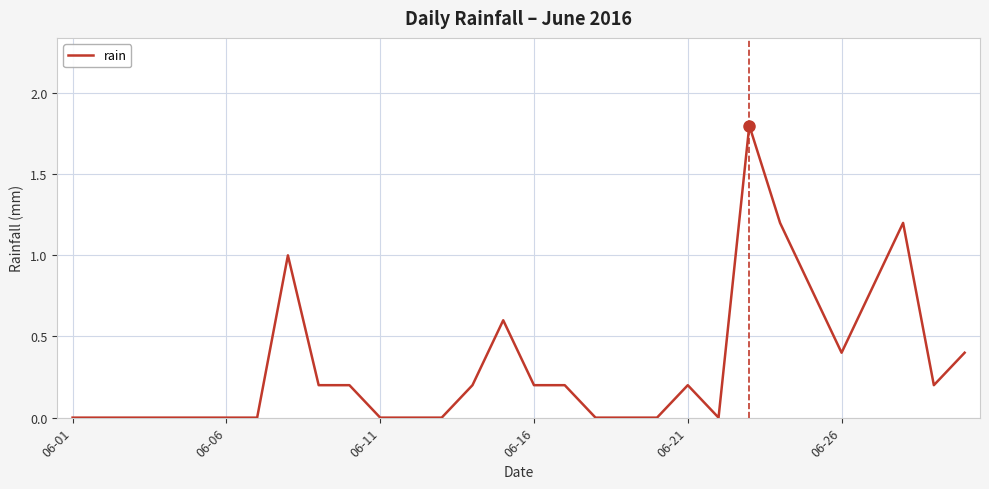

What is the maximum value shown in the chart?

1.8